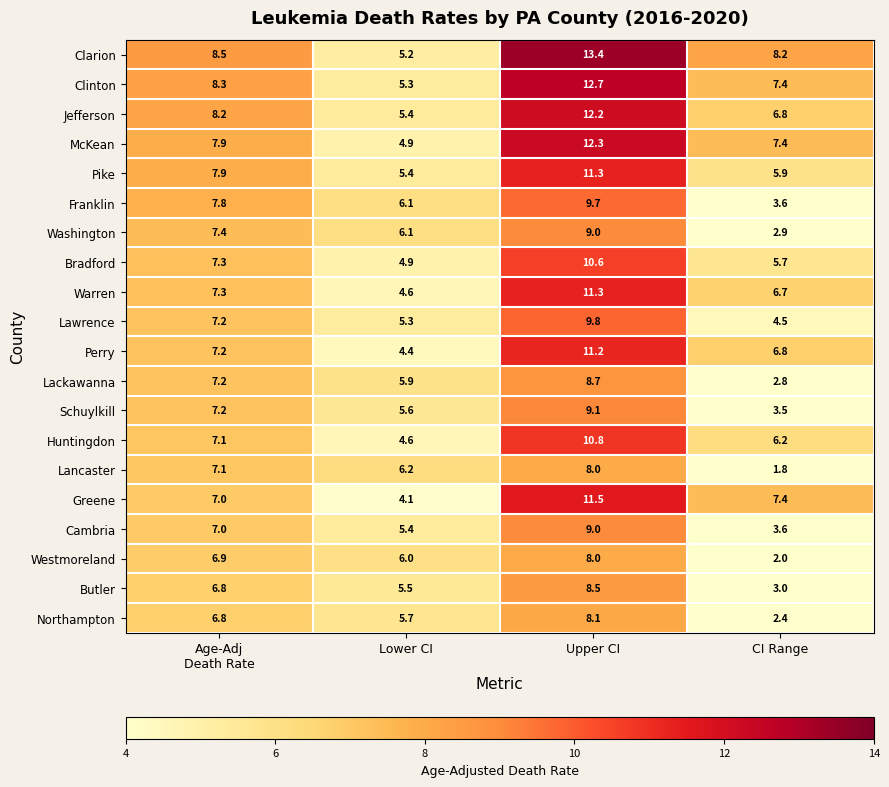

The value of Bradford at CI Range is 5.7. True or false?

True